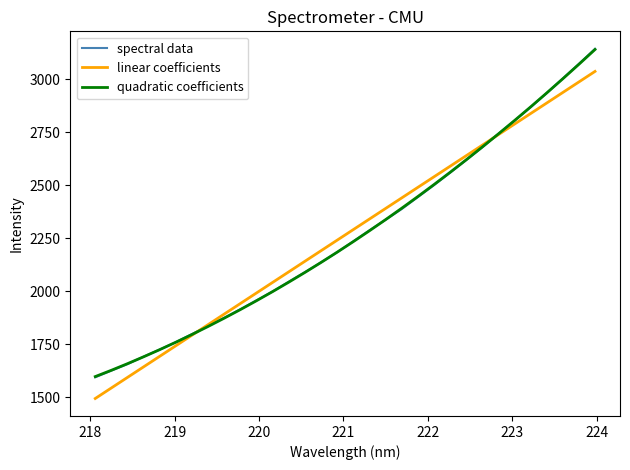

What is the minimum value for quadratic coefficients?

1597.6